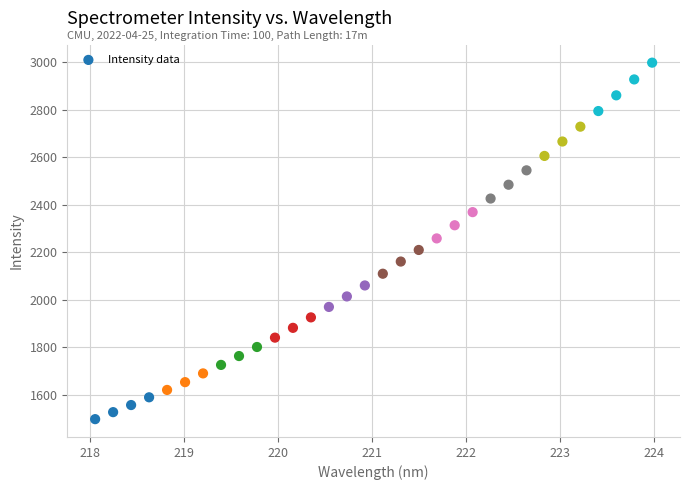

What is the range of X values (max minus min)?

5.9